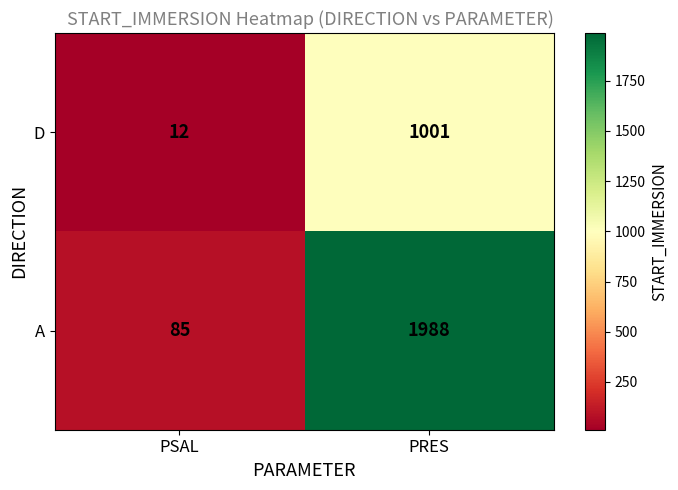

At which label does D reach its minimum?

PSAL